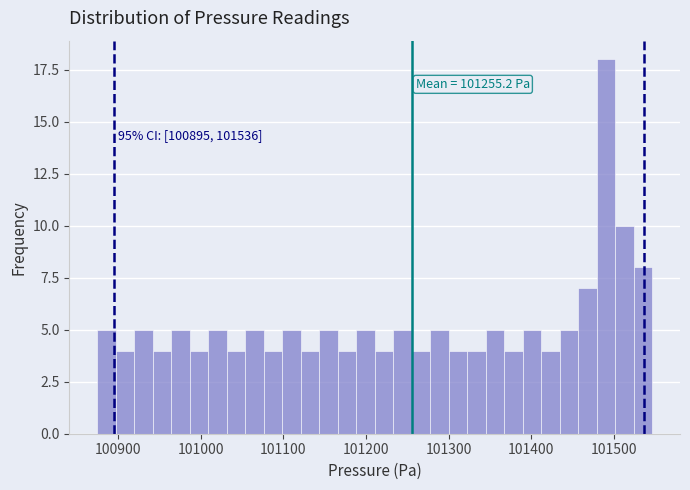

Around what value on the x-axis is the tallest bar? Give the approximate position of its centre, as read against the axis.

101490